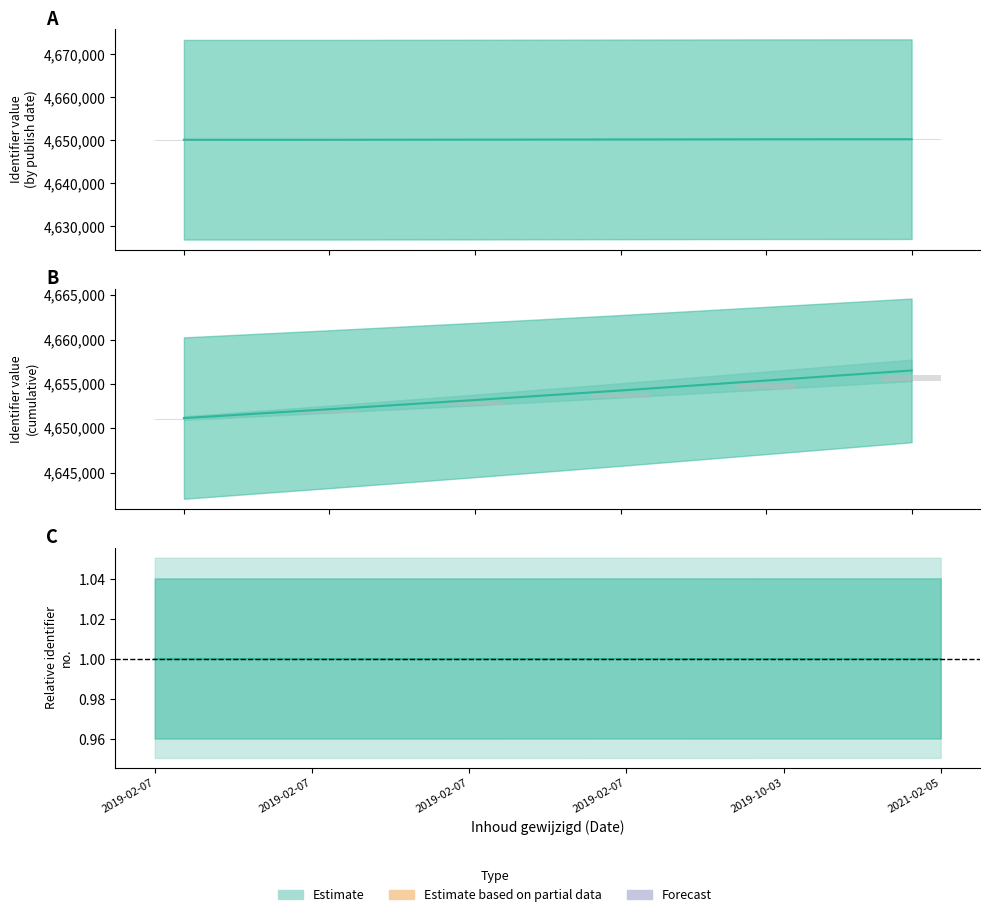

How many values in the Identifier_low series exceed 4650216?

2